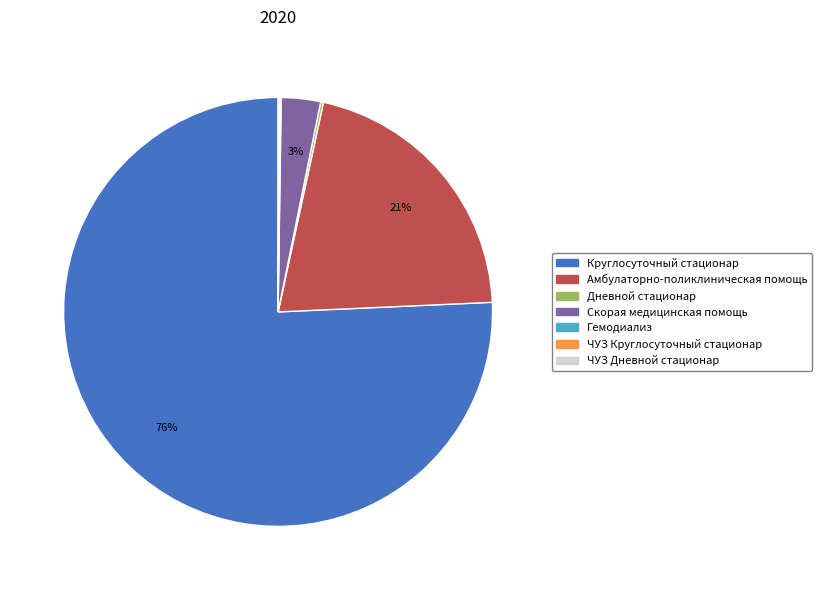

Which slice is the largest?

Круглосуточный стационар